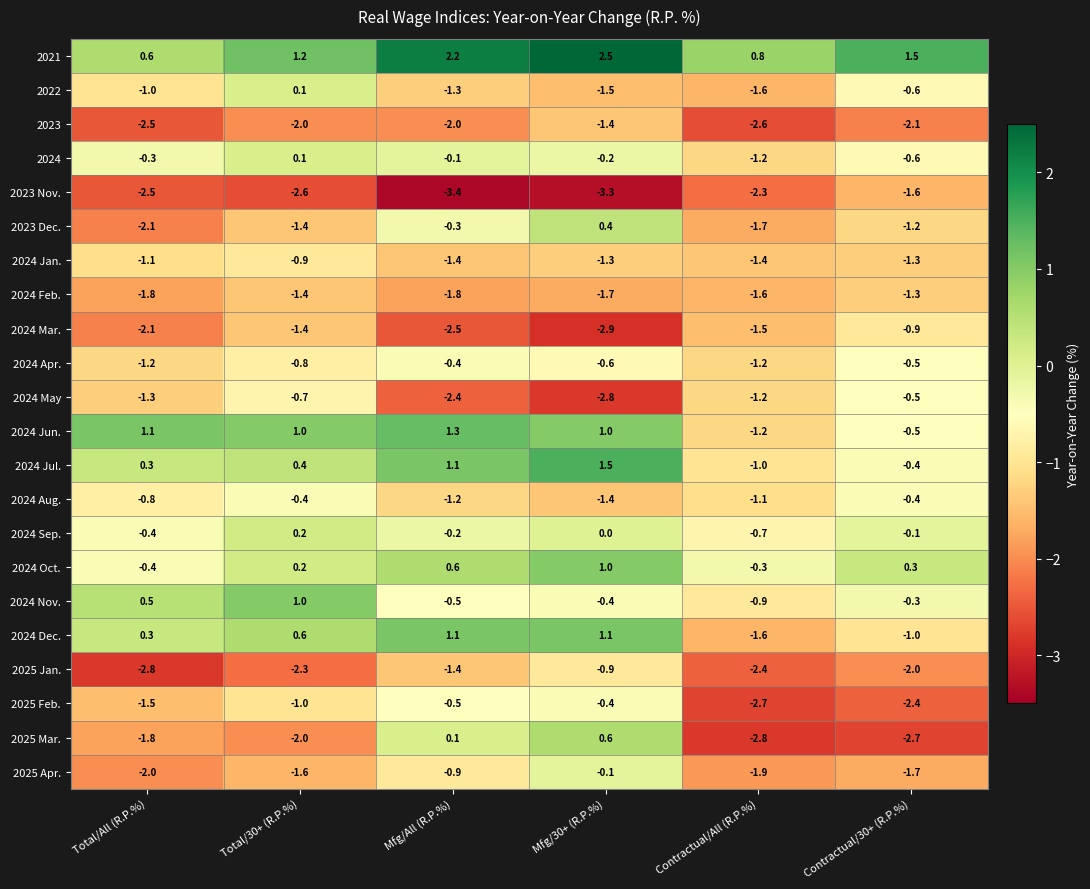

Rank the categories by 2024 May value from lowest to highest.

Mfg/30+ (R.P.%), Mfg/All (R.P.%), Total/All (R.P.%), Contractual/All (R.P.%), Total/30+ (R.P.%), Contractual/30+ (R.P.%)